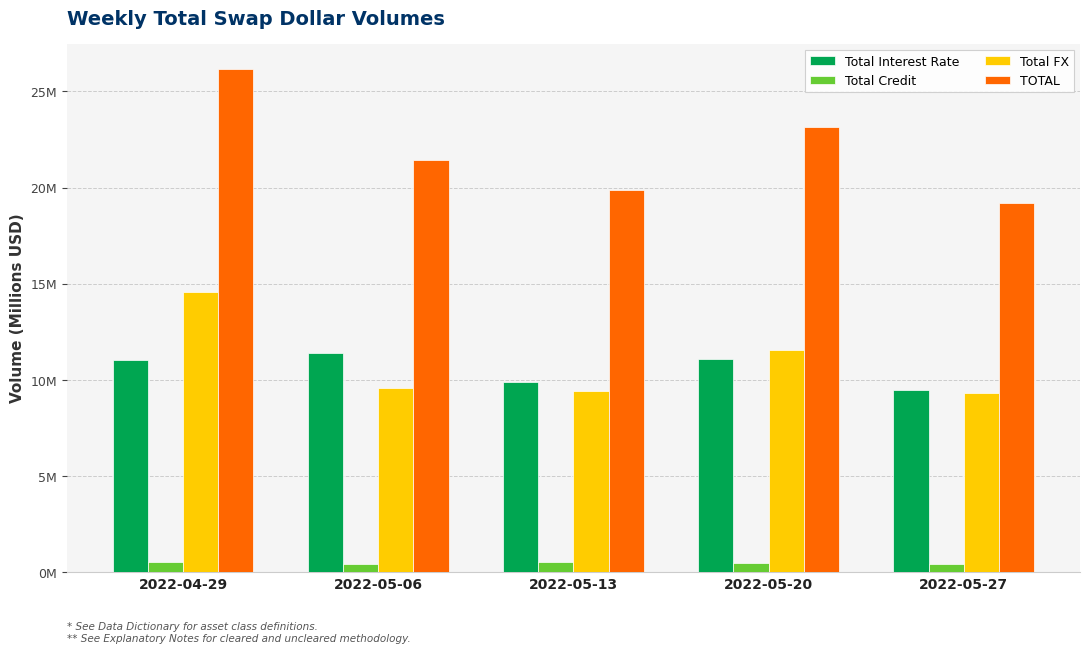

Does the chart contain any negative values?

No